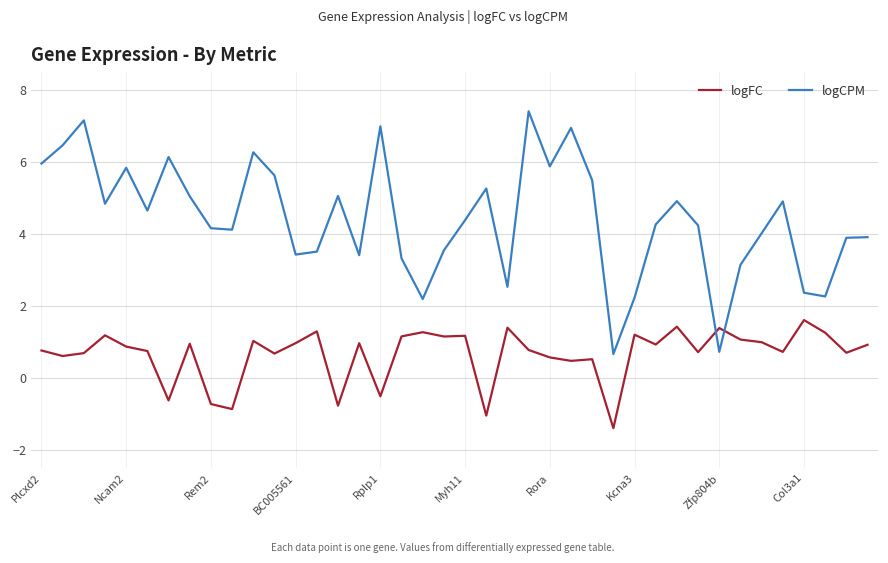

Which series has the largest range (max minus min)?

logCPM